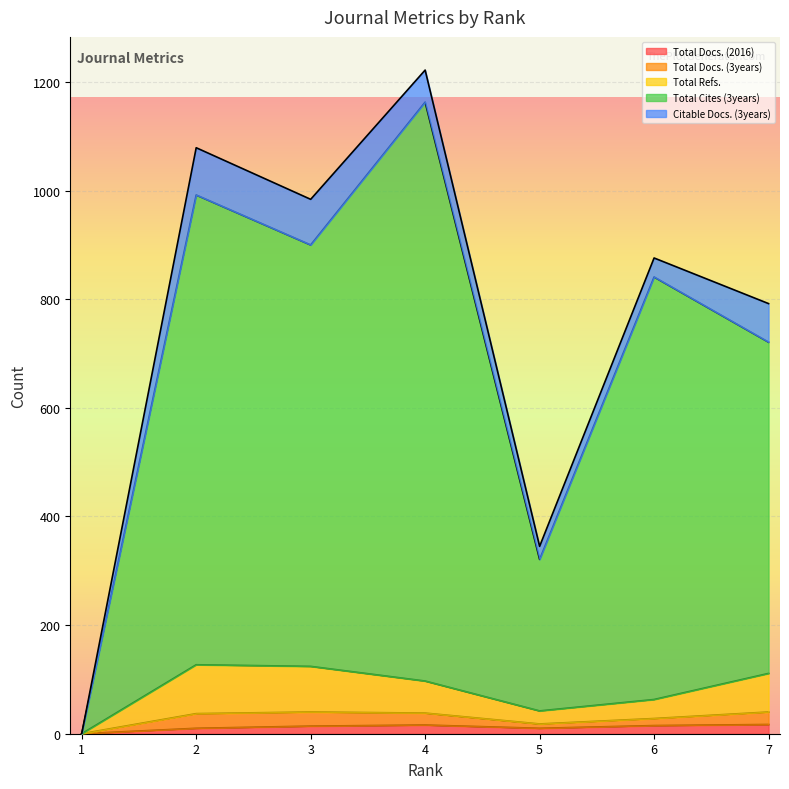

The Total Cites (3years) series shows 217 at 2. True or false?

False